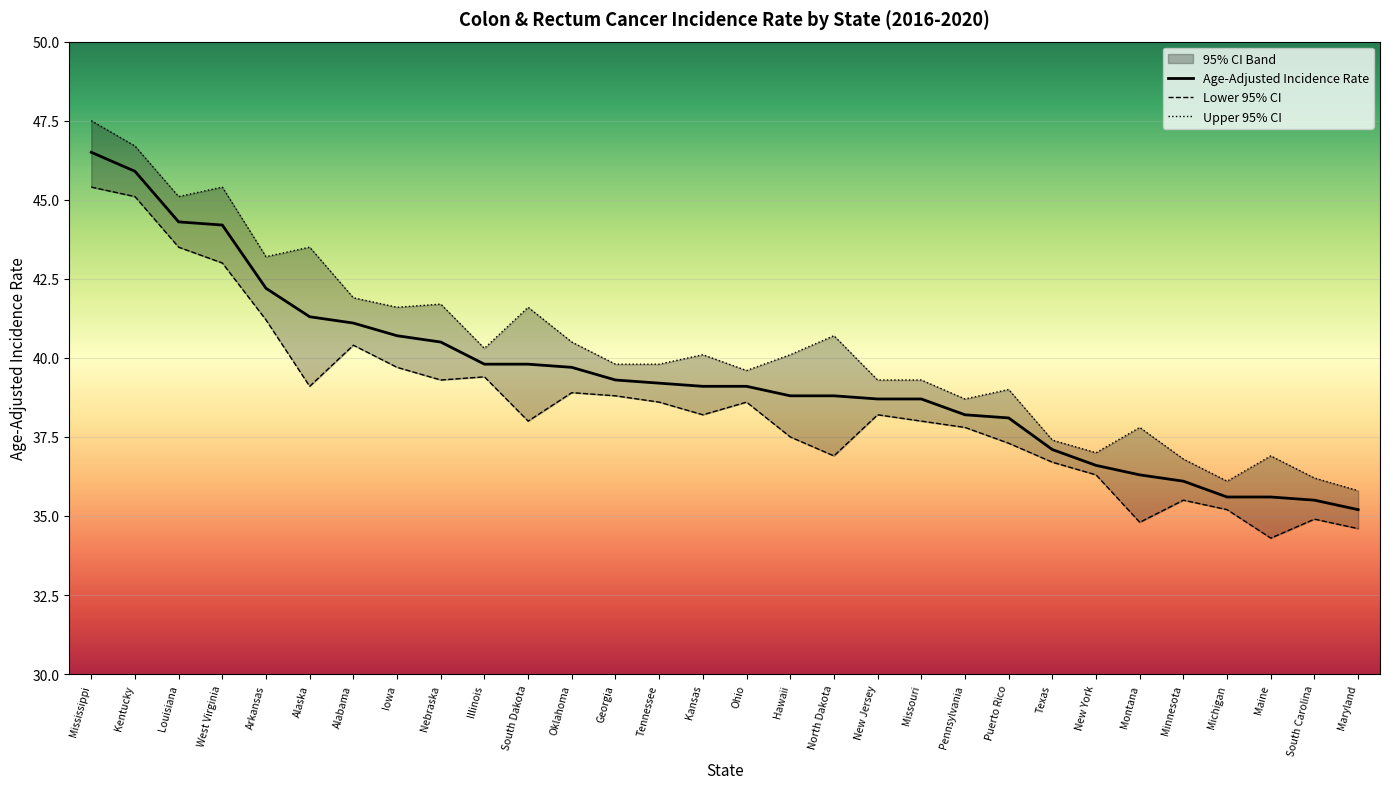

How many values in the Lower 95% CI series are below 38?

12